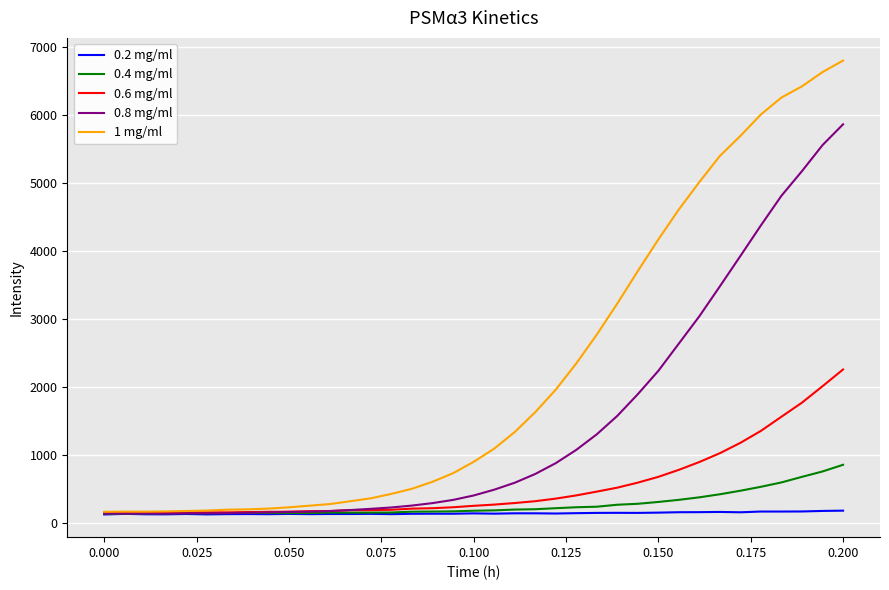

Rank the series by their maximum value, from lowest to highest.

0.2 mg/ml, 0.4 mg/ml, 0.6 mg/ml, 0.8 mg/ml, 1 mg/ml